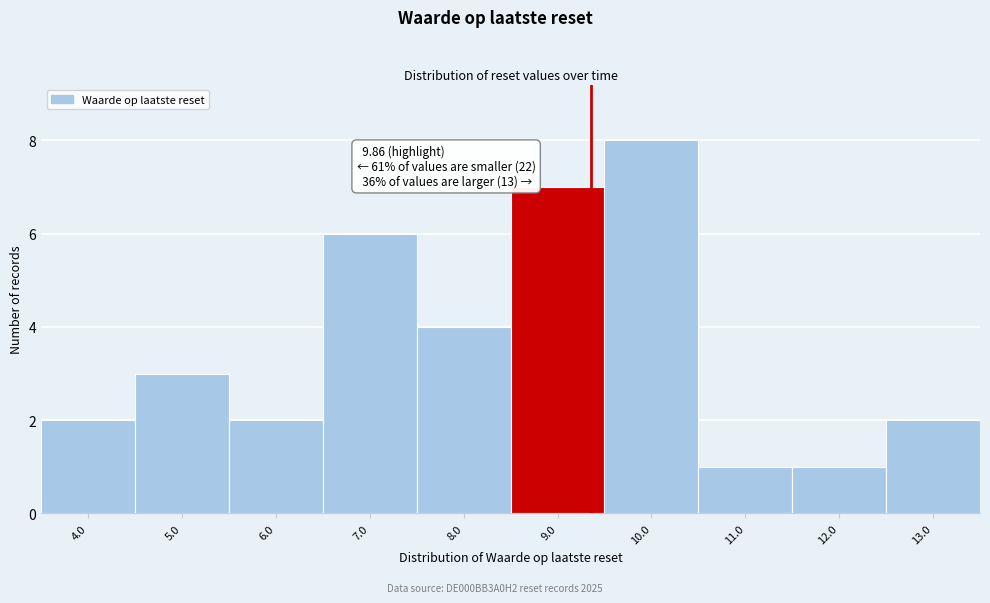

Reading left to right, transcribe all the data shown in this chart.

2	3	2	6	4	7	8	1	1	2